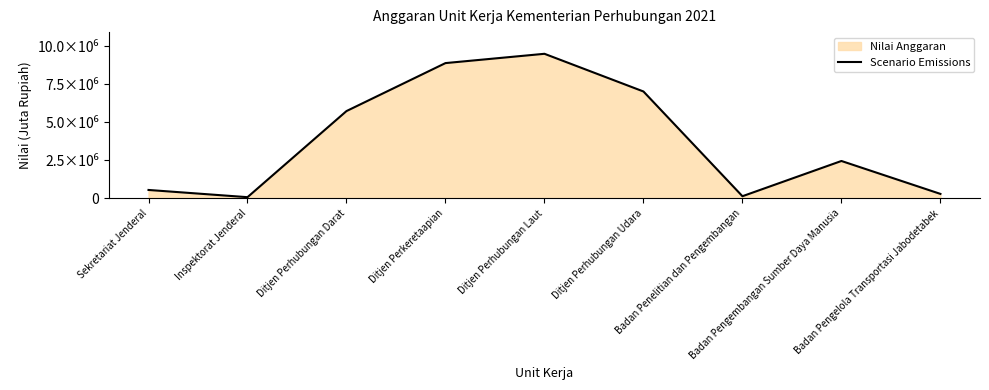

What is the value of the 8th point from the left?

2455886